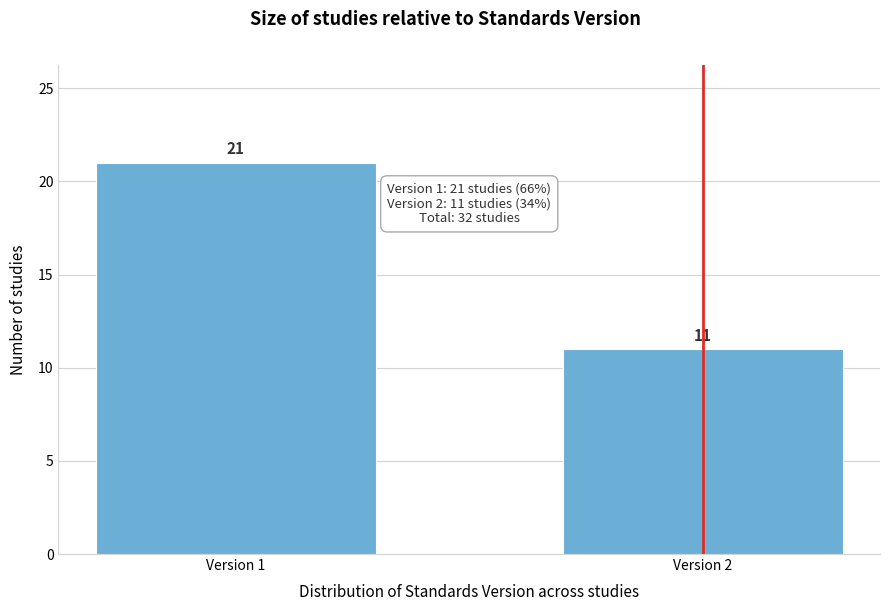

Reading left to right, what are all the values shown in this chart?

Version 1=21	Version 2=11